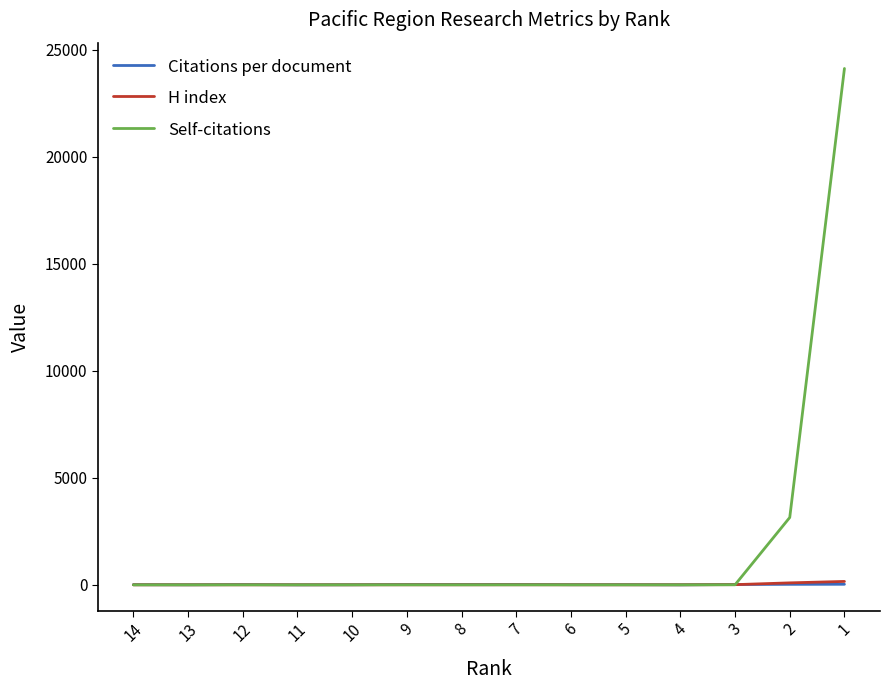

Reading left to right, what are all the values shown in this chart?

Citations per document: 8.0	3.0	13.0	1.0	5.0	16.0	16.5	18.0	8.0	9.0	1.0	15.8	23.7	26.5
H index: 1.0	1.0	1.0	1.0	1.0	2.0	2.0	3.0	2.0	1.0	2.0	9.0	92.0	159.0
Self-citations: 0.0	0.0	0.0	0.0	0.0	1.0	0.0	1.0	0.0	0.0	0.0	3.0	3146.0	24118.0